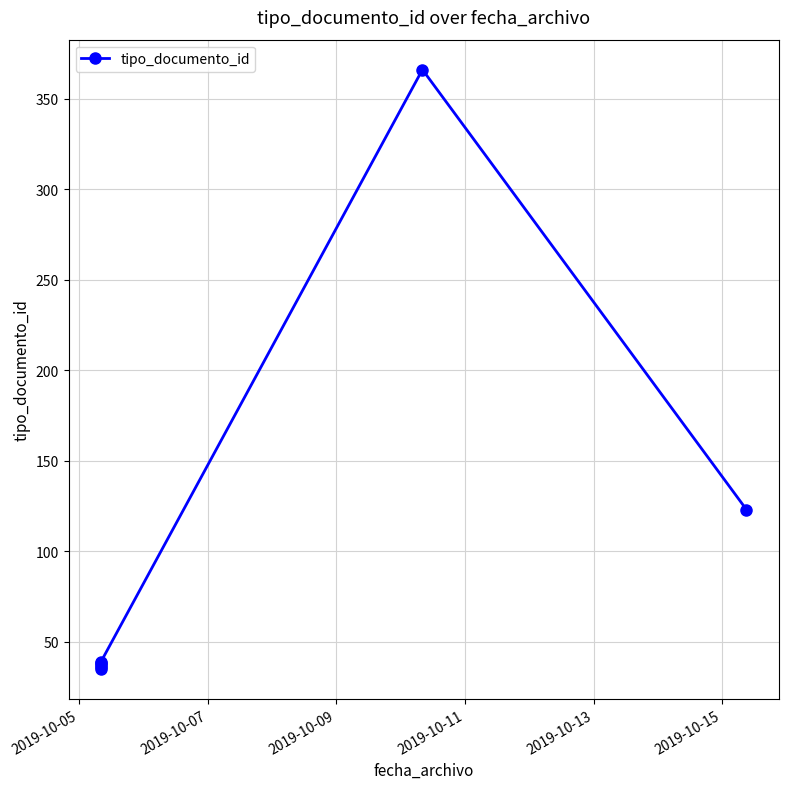

How many data points does each series have?

7